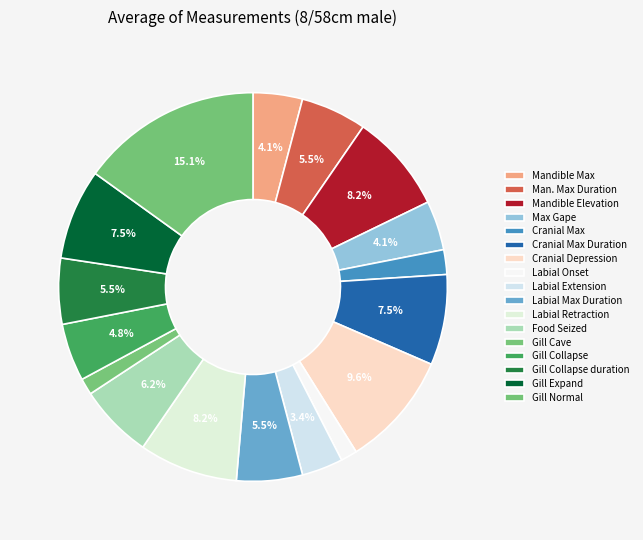

Is there any slice that represents more than half of the pie?

No